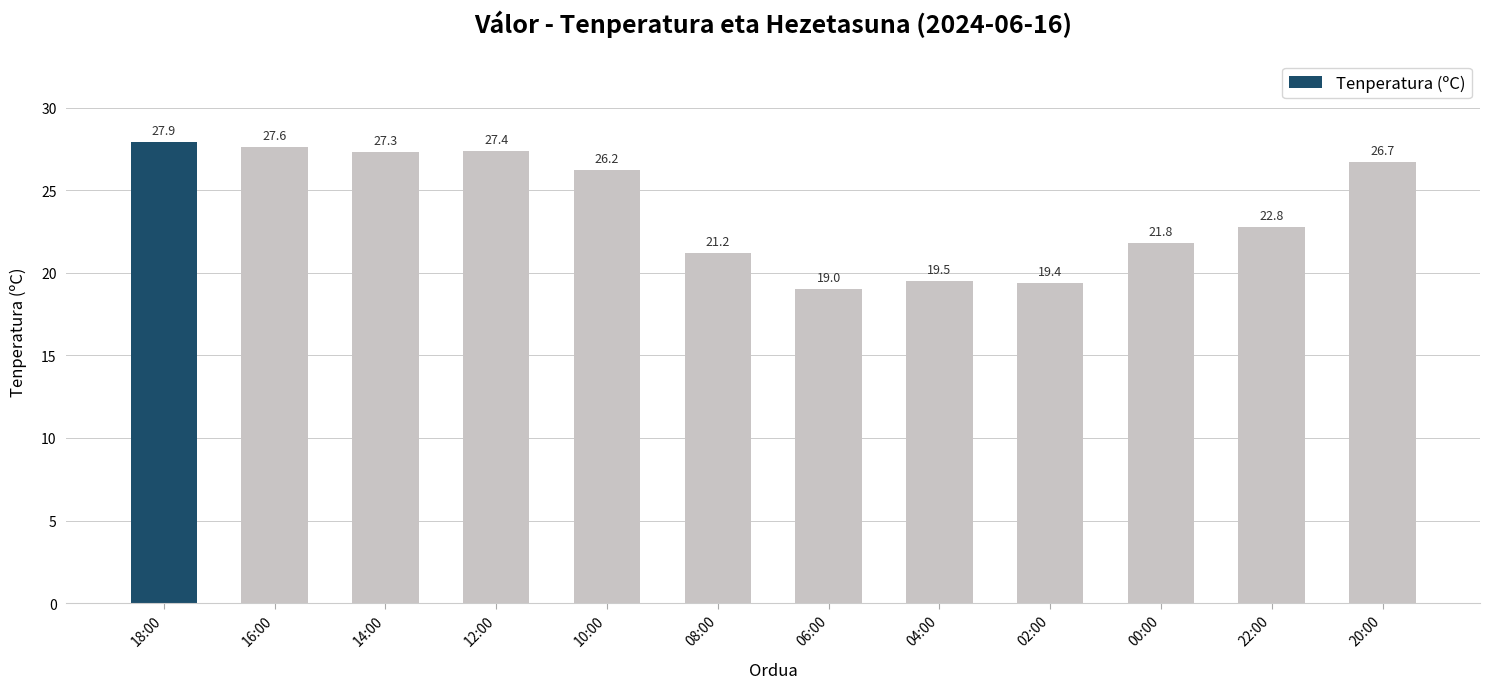

Is it true that the value at 04:00 is 19.5?

True